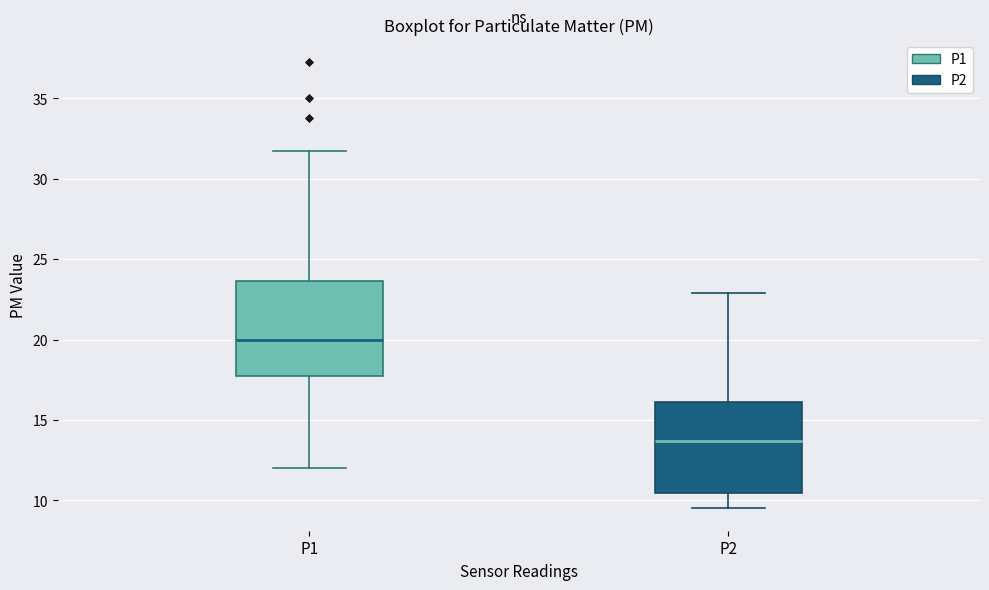

Where does the upper whisker of the box for P1 end on the y-axis? The values are not printed on the chart, so give them approximately, as read against the axis.

31.5